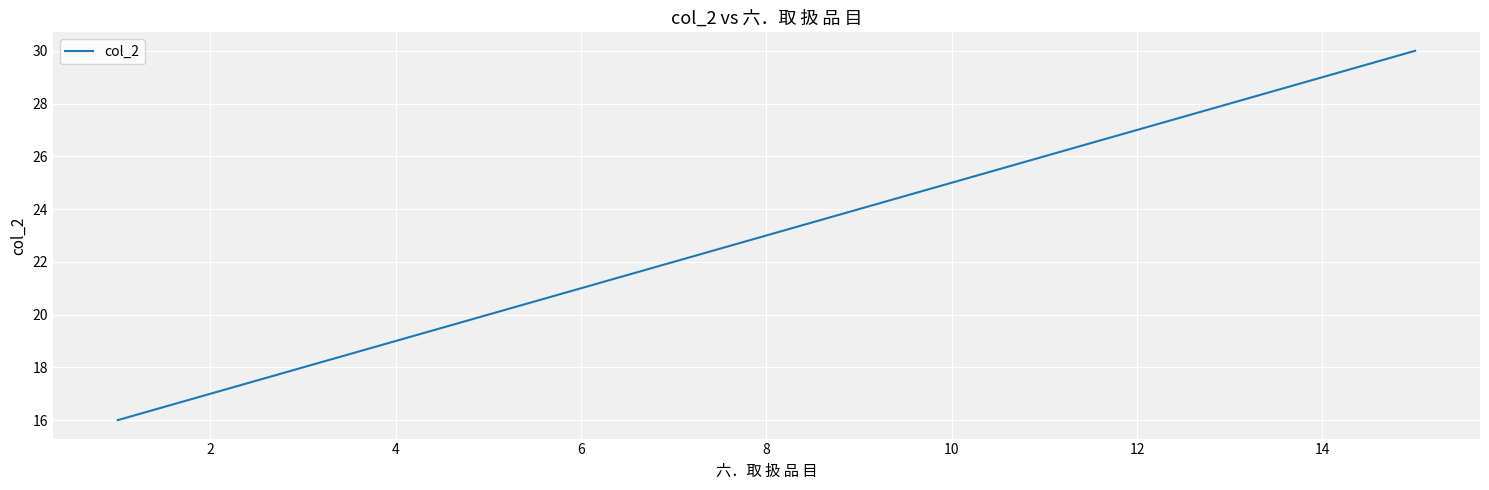

What is the smallest value displayed?

16